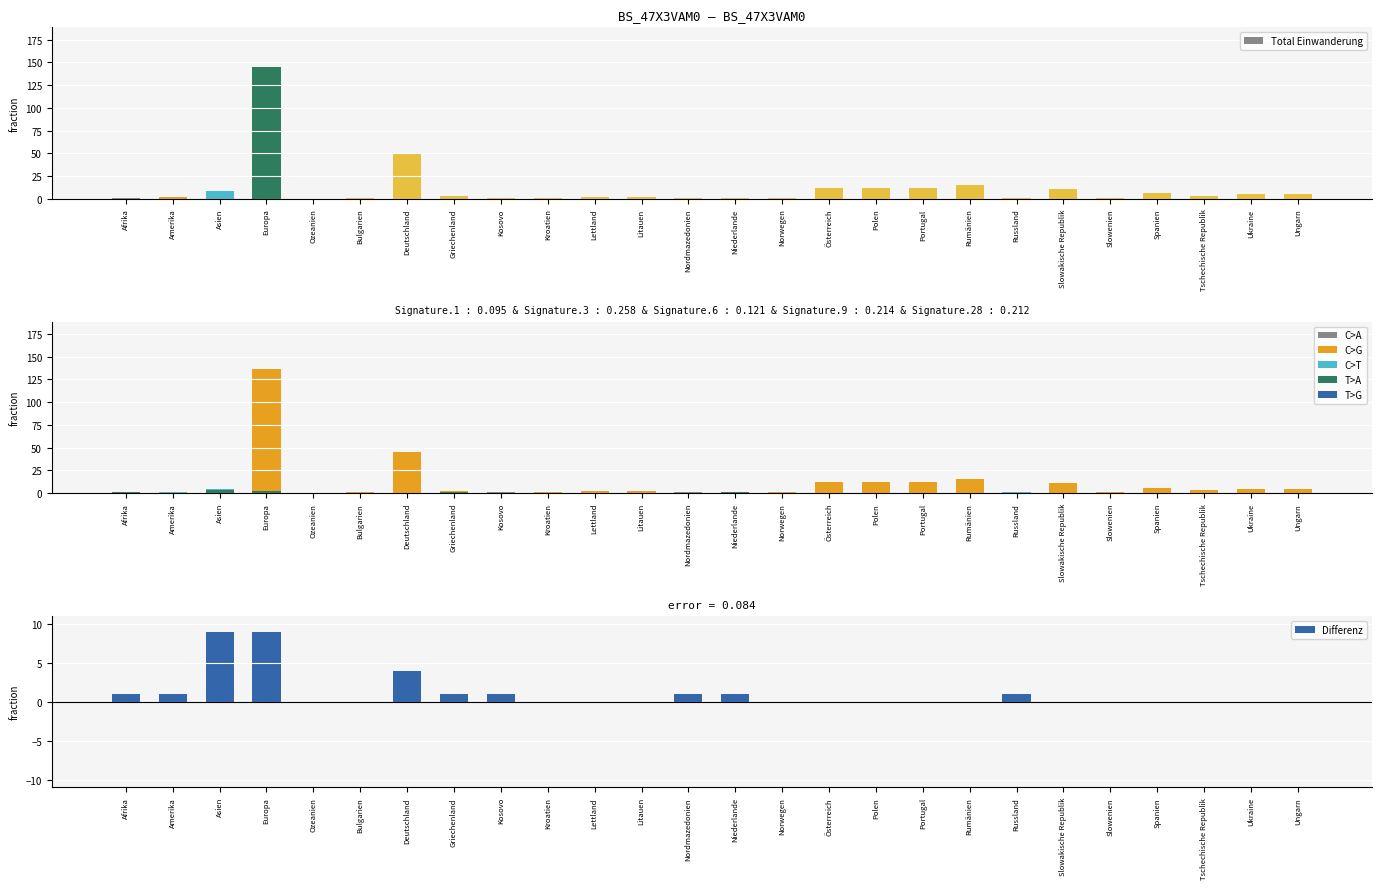

True or false: Total Einwanderung has a value of 12 at Polen.

True